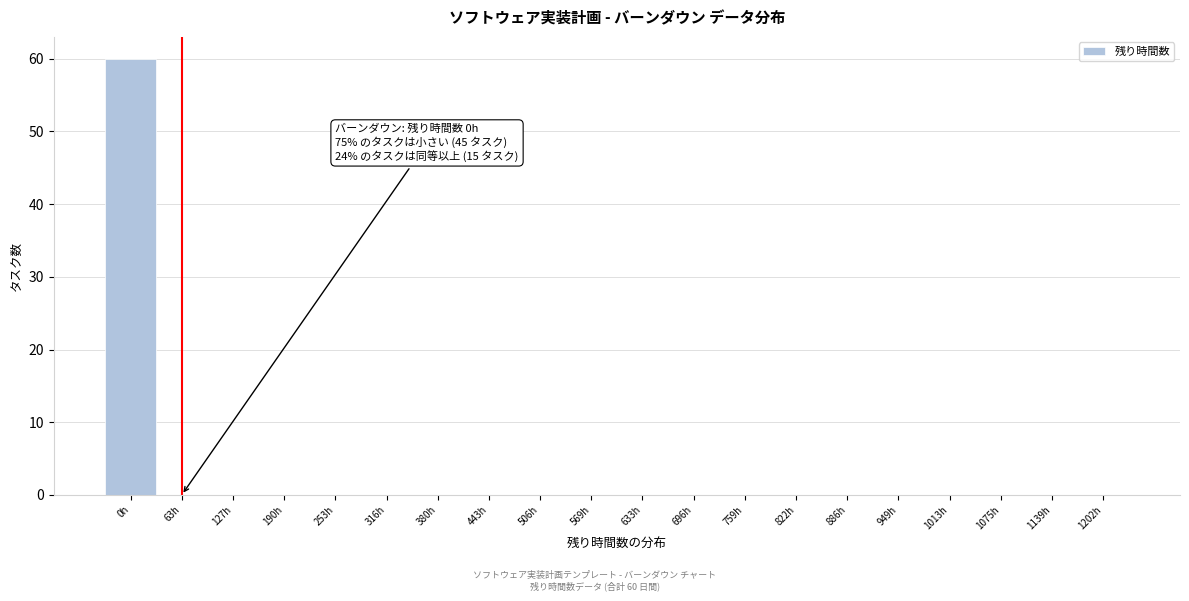

Reading left to right, transcribe all the data shown in this chart.

0h=60	63h=0	127h=0	190h=0	253h=0	316h=0	380h=0	443h=0	506h=0	569h=0	633h=0	696h=0	759h=0	822h=0	886h=0	949h=0	1013h=0	1075h=0	1139h=0	1202h=0